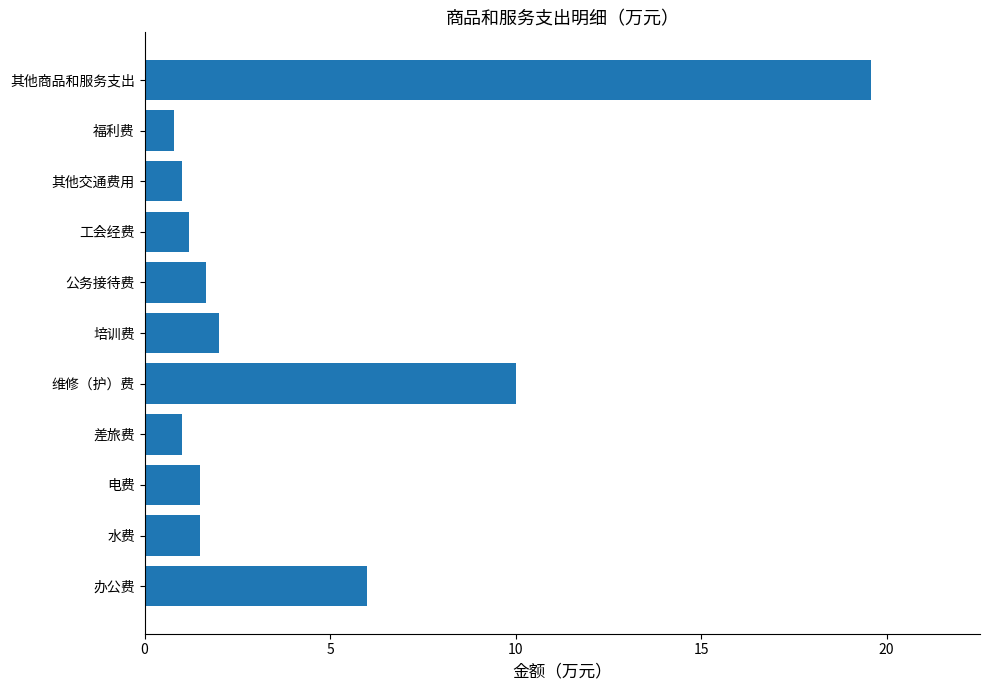

What is the sum of all values?

46.2